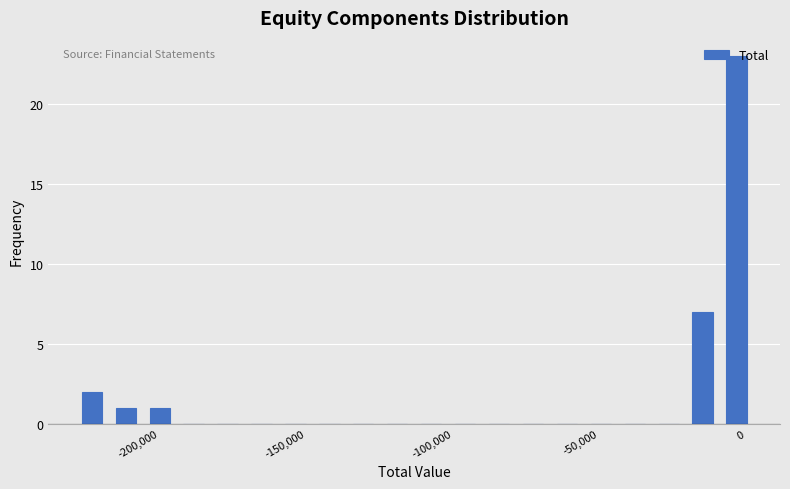

Read against the x-axis, roughly where is the centre of the tallest bar?

-5000